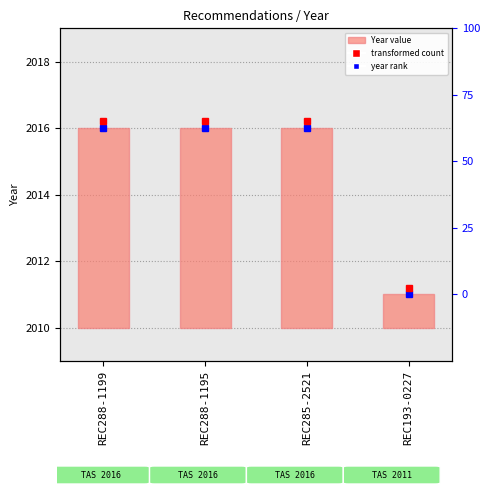

Where is the data nearest to the value 3?

REC193-0227